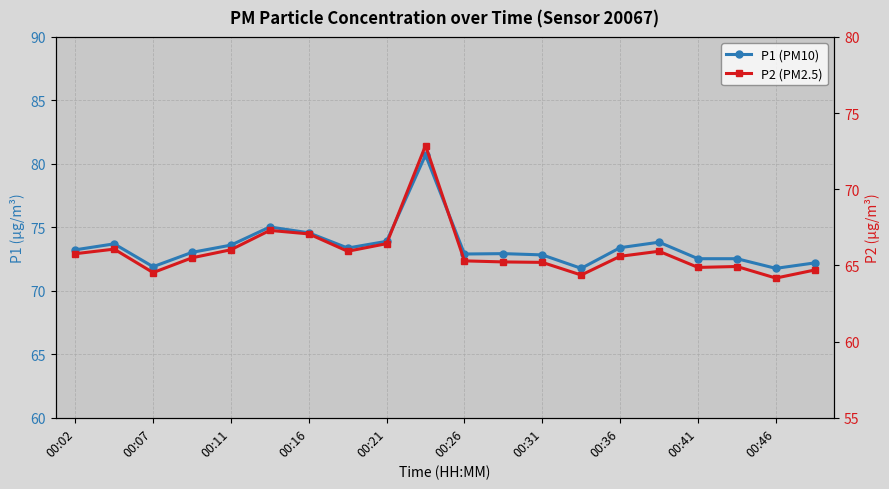

Which category has the lowest value in the P2 (PM2.5) series?

00:46